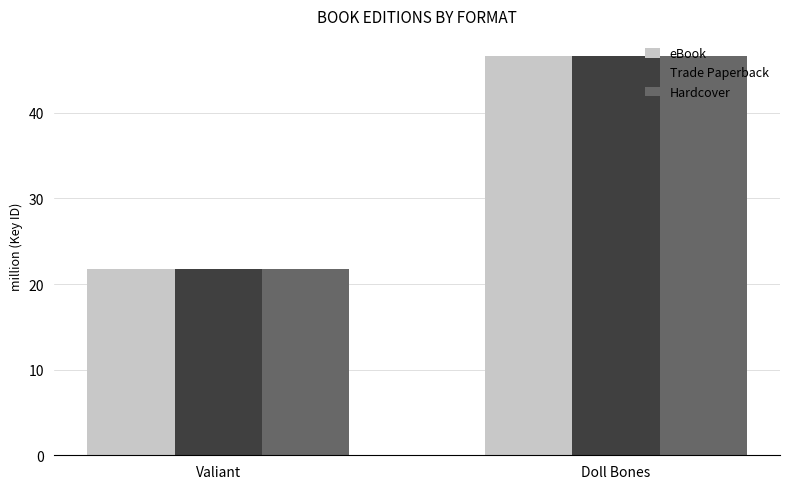

True or false: Hardcover has a value of 70.8 at Doll Bones.

False